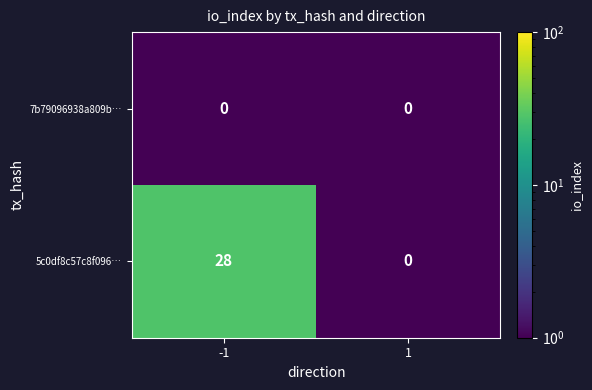

Which series changed the most between -1 and 1?

5c0df8c57c8f096…